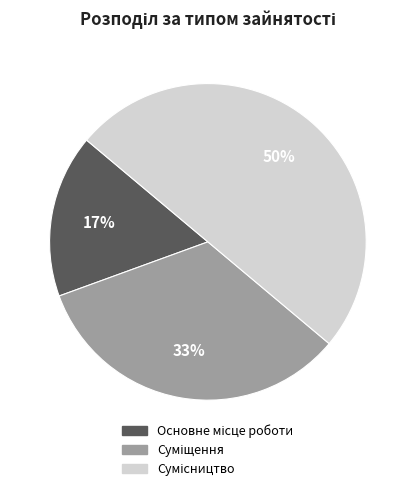

To the nearest percent, what is the average slice percentage?

33%